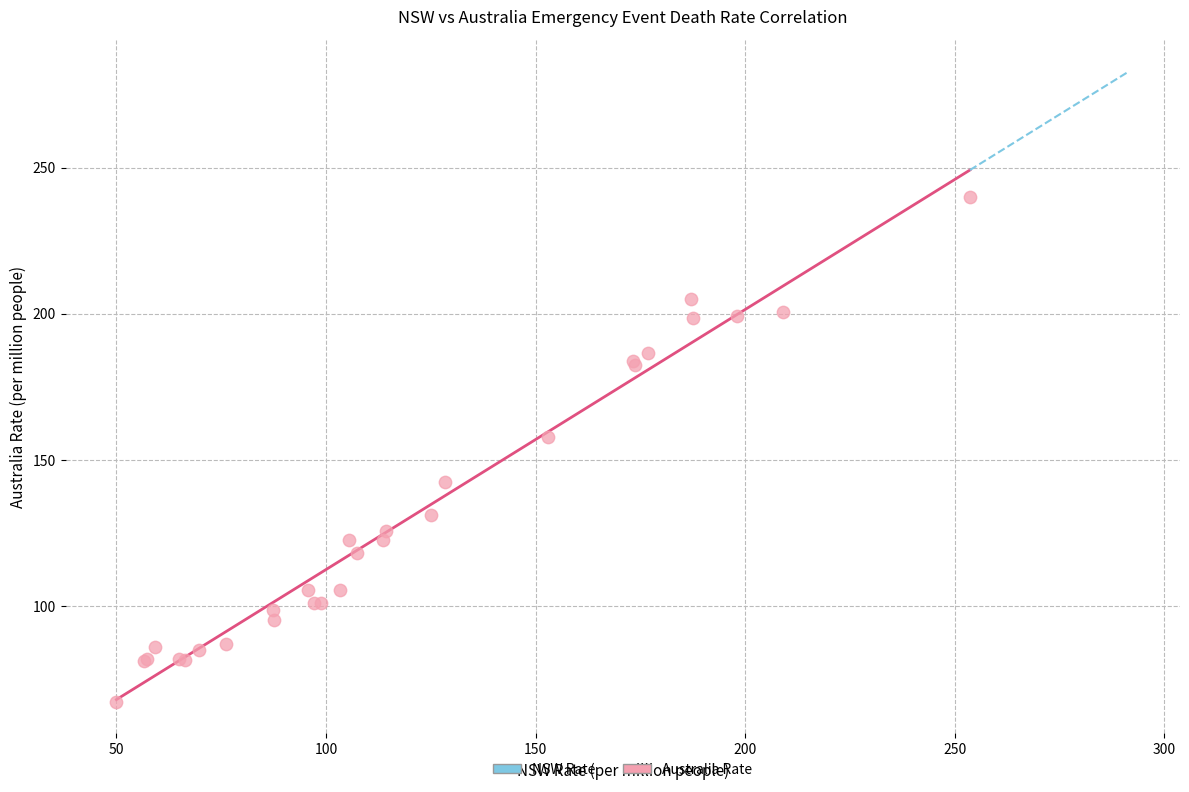

What Y value in the scatter plot is closest to 153?

157.9